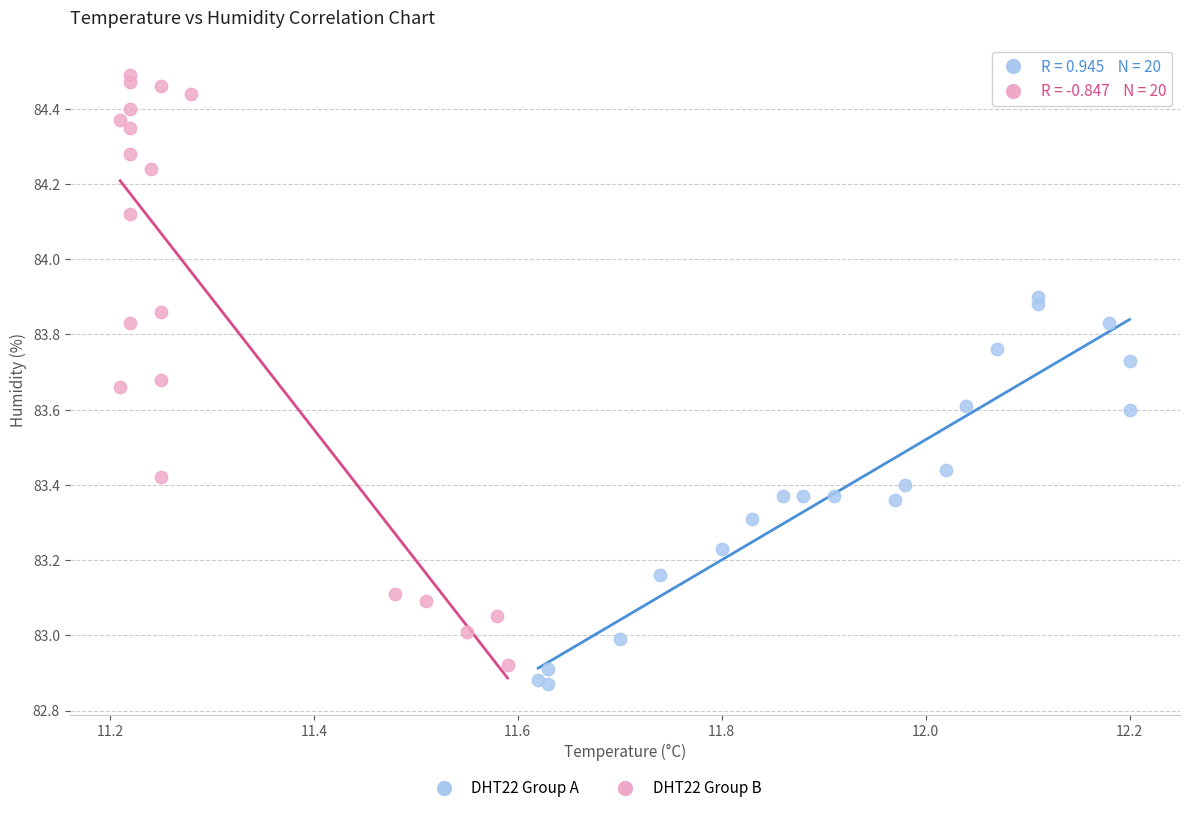

Which series reaches the maximum Y coordinate?

DHT22 Group B